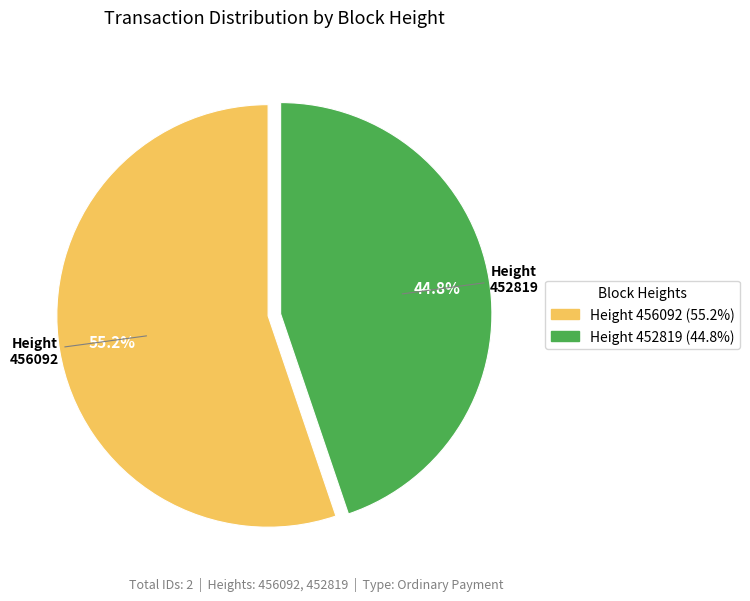

Does any single category account for the majority?

Yes